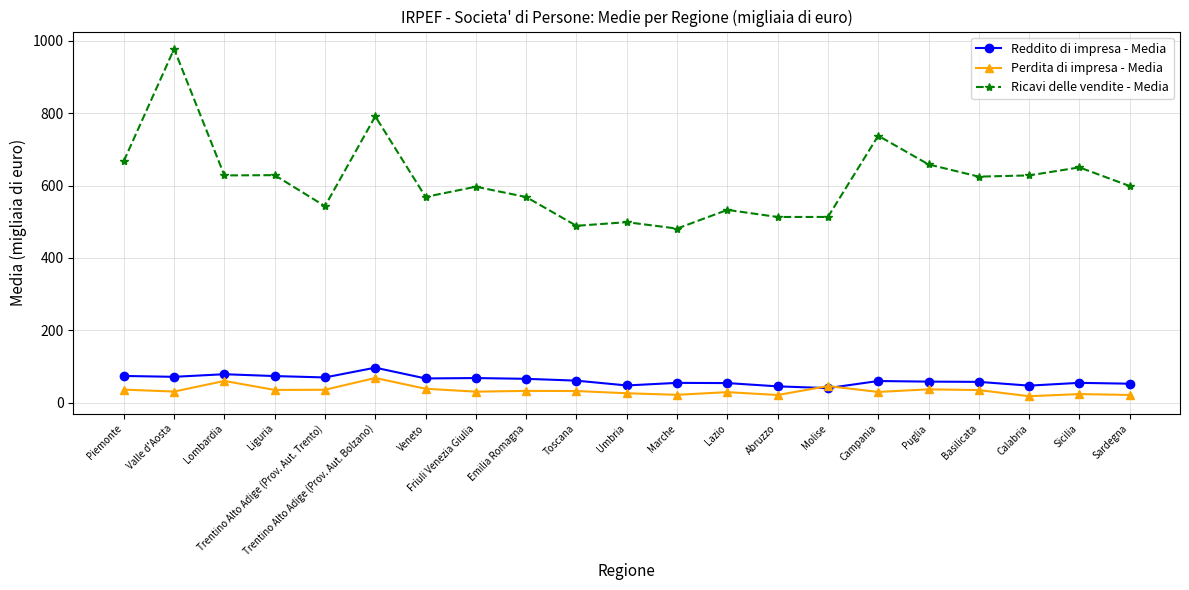

How many lines are shown in the chart?

3